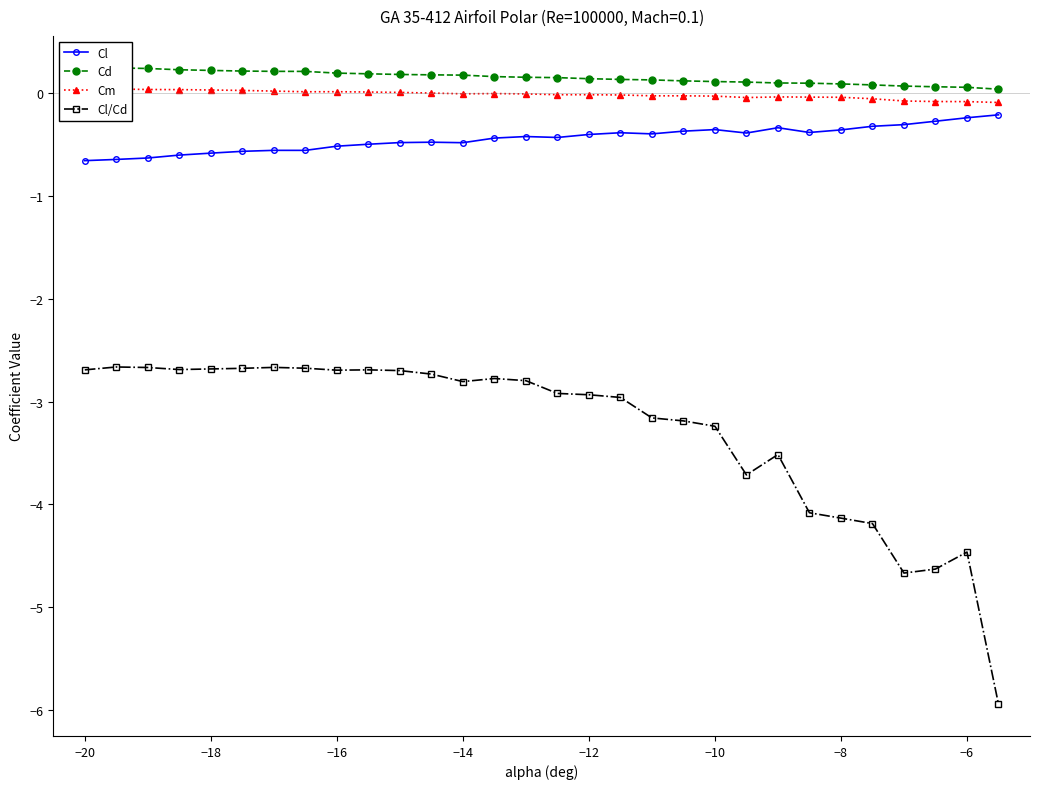

What is the minimum value for Cl/Cd?

-5.9